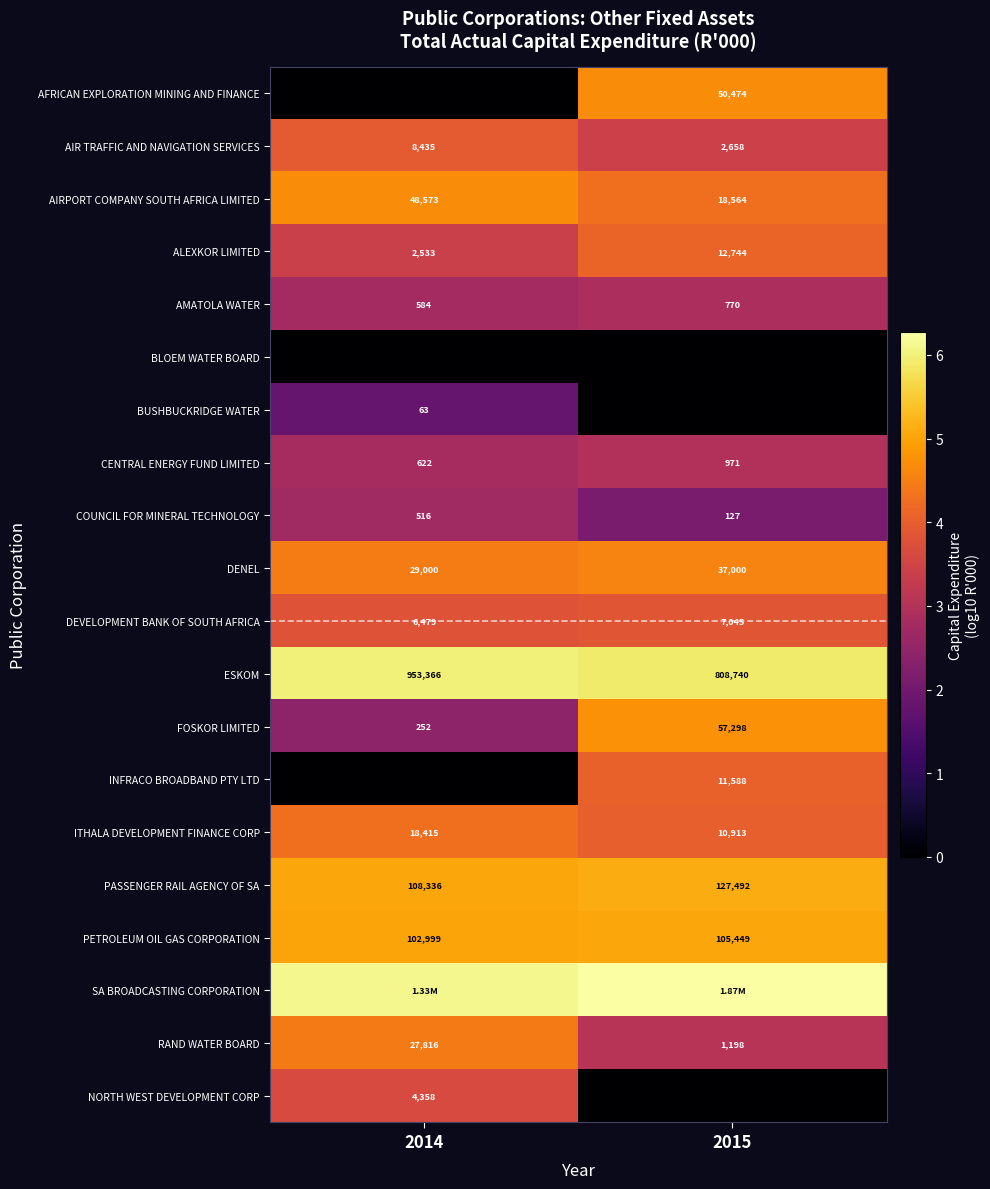

At which category does the chart reach its peak across all series?

2015